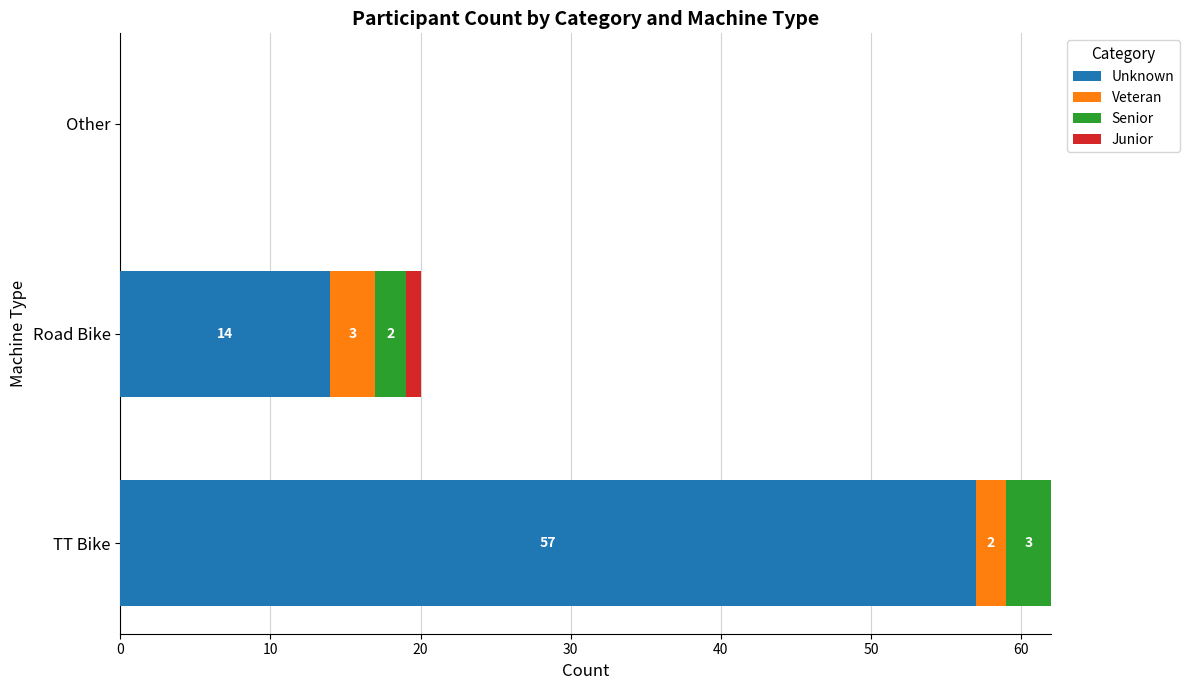

How many distinct data groups are displayed?

4